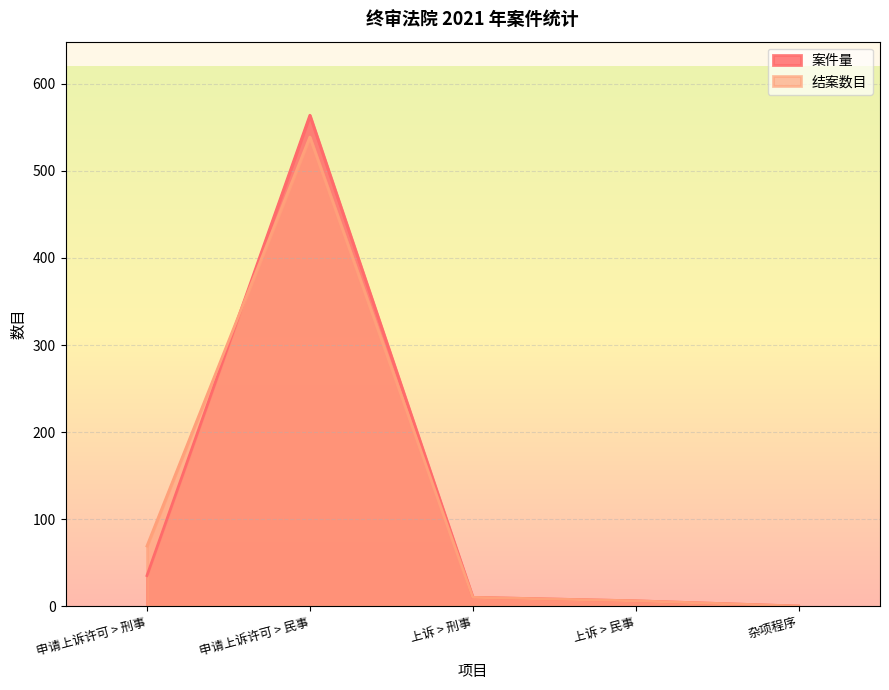

List the labels in order of 案件量 value, largest first.

申请上诉许可 > 民事, 申请上诉许可 > 刑事, 上诉 > 刑事, 上诉 > 民事, 杂项程序